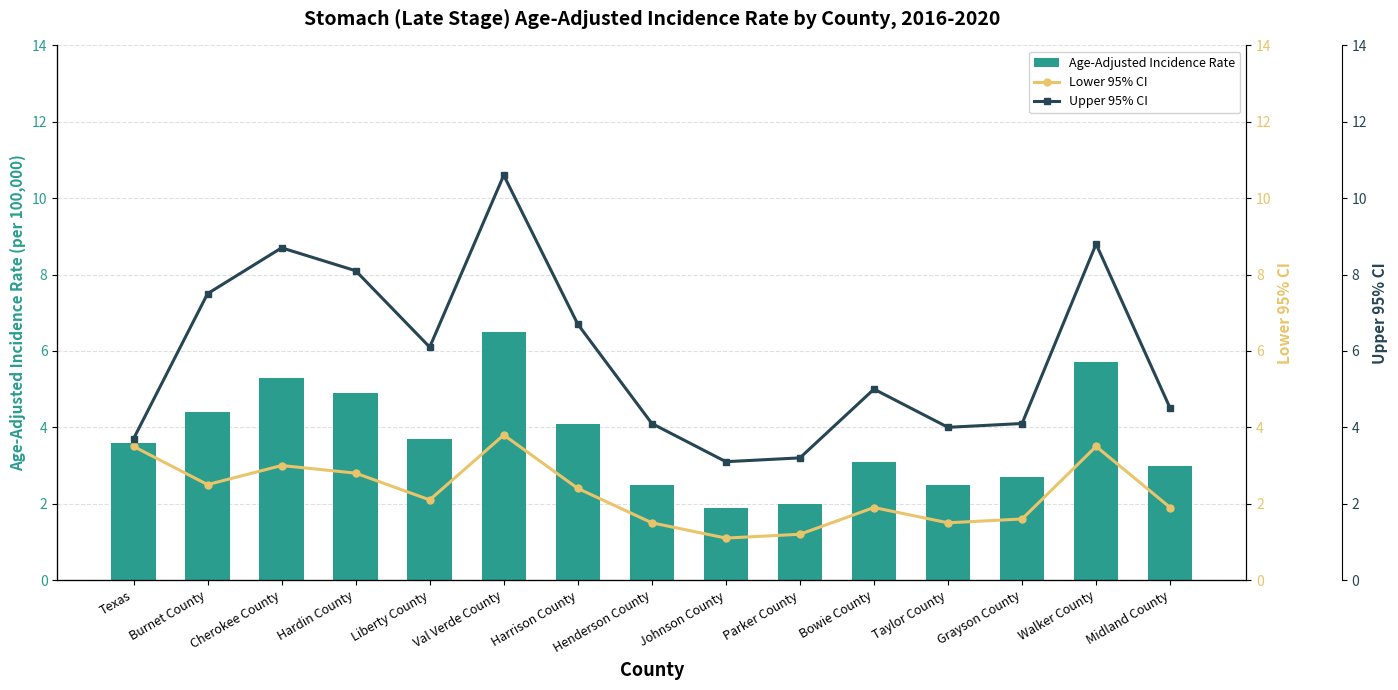

Rank the series by their average value, from lowest to highest.

Lower 95% CI, Age-Adjusted Incidence Rate, Upper 95% CI